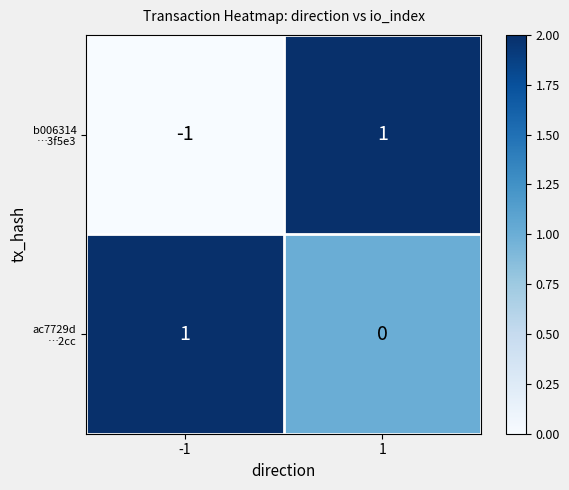

How many distinct data groups are displayed?

2